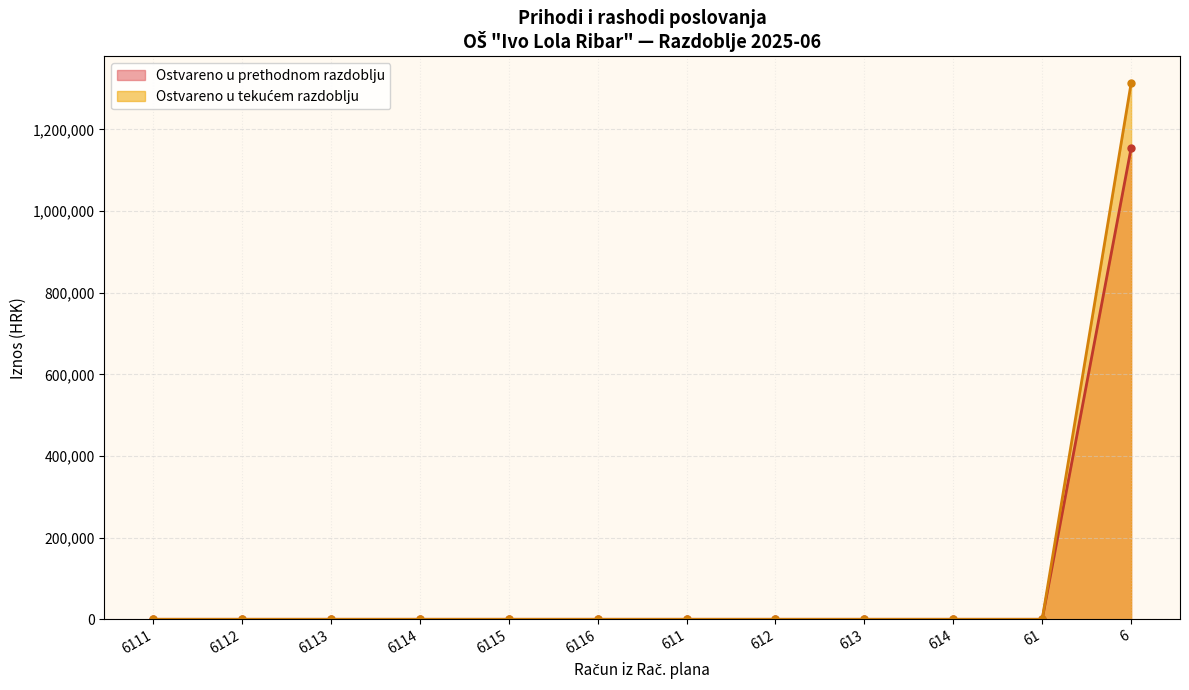

What is the label of the 5th point from the left?

6115